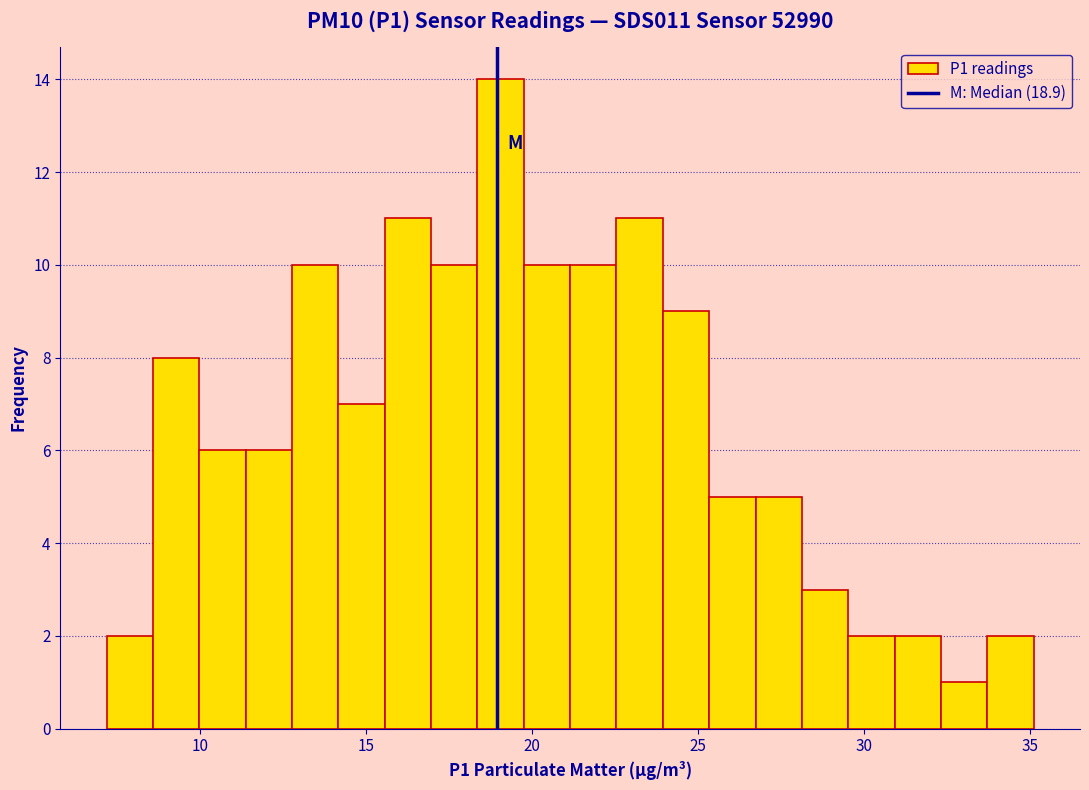

Around what value on the x-axis is the tallest bar? Give the approximate position of its centre, as read against the axis.

19.0